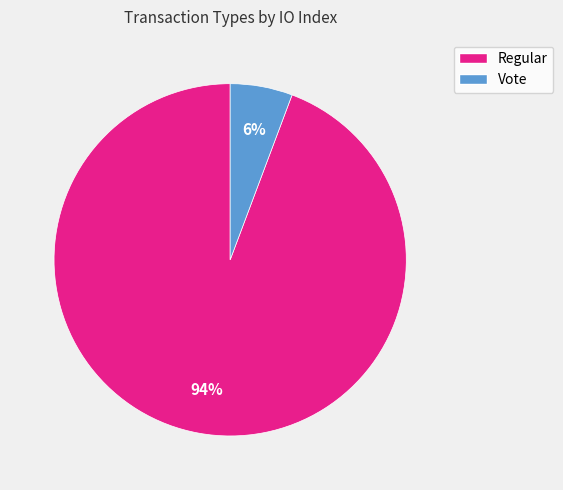

Which category accounts for the majority?

Regular